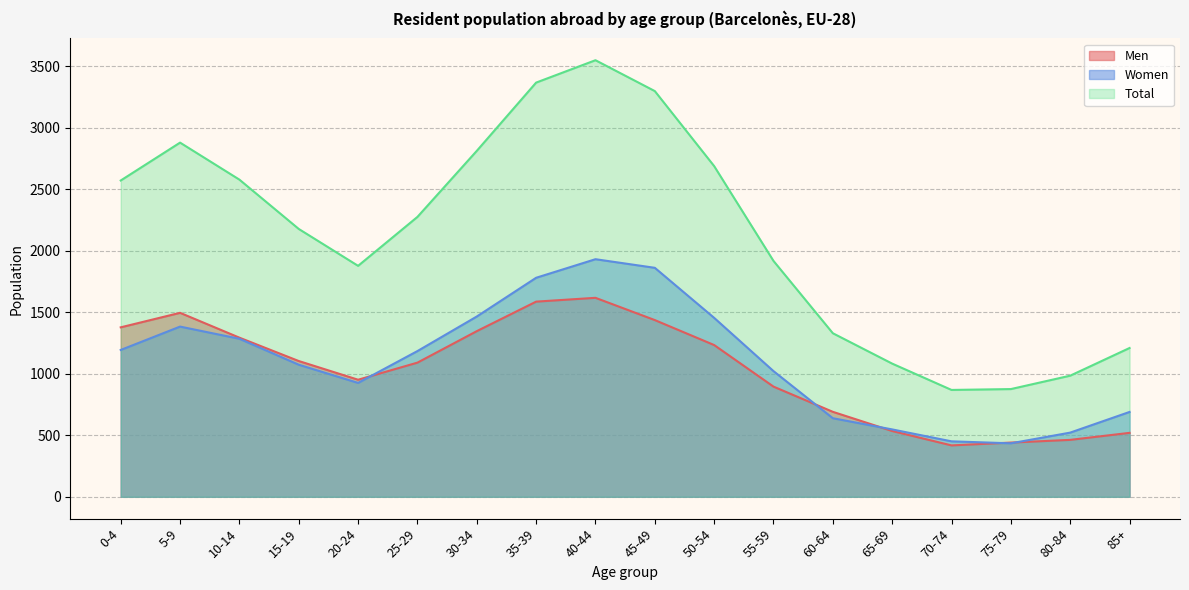

What is the label of the 3rd point from the right?

75-79